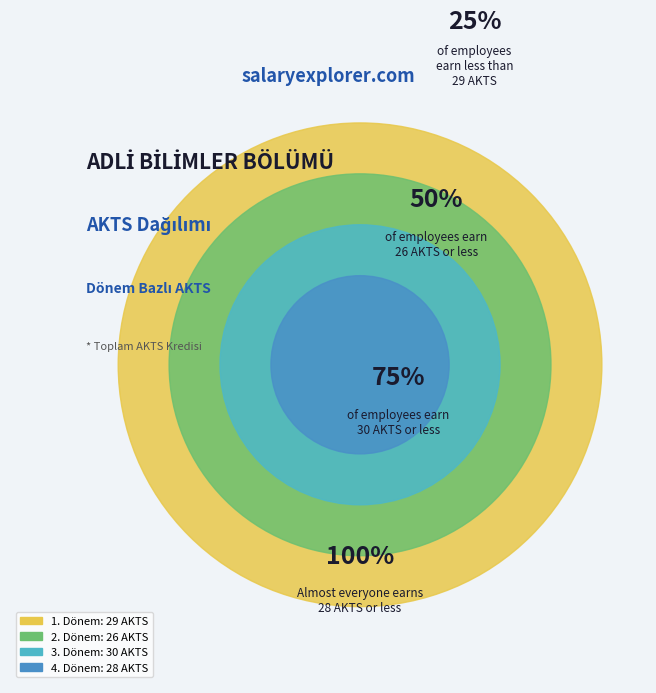

How many slices are in this pie chart?

4